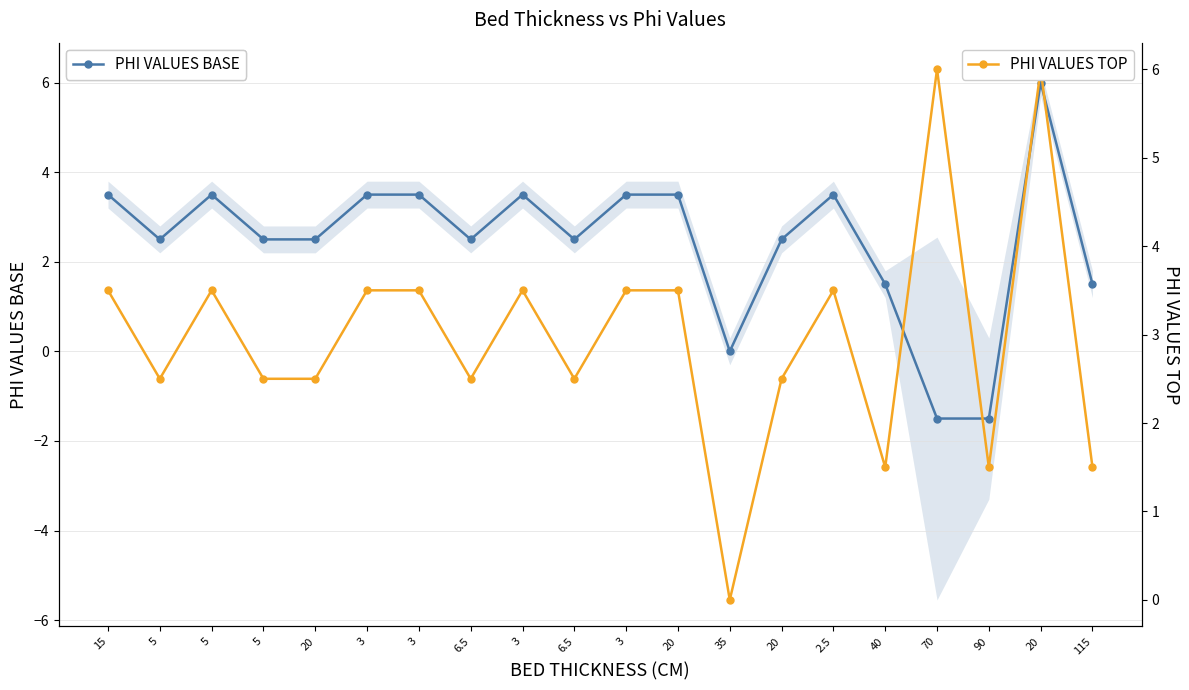

At which label does PHI VALUES BASE reach its peak?

20